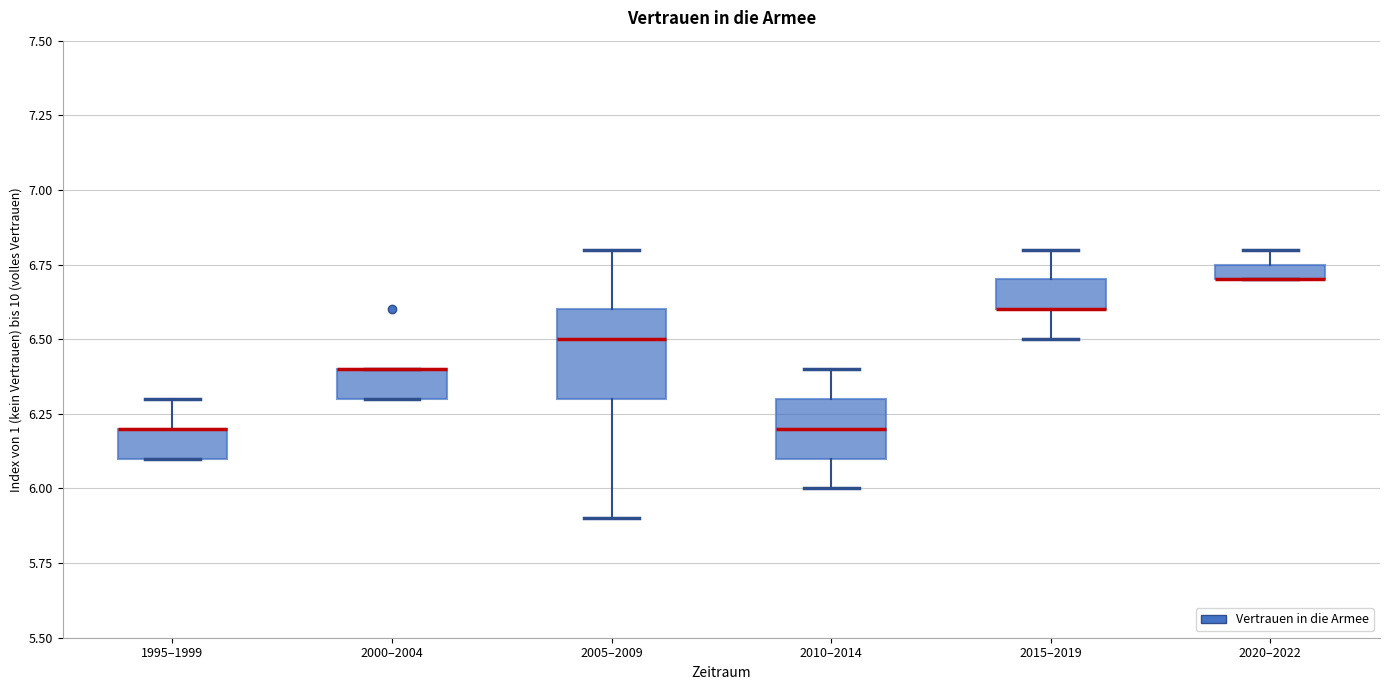

Where is the upper edge of the box for 2000–2004 on the y-axis? The values are not printed on the chart, so give them approximately, as read against the axis.

6.40